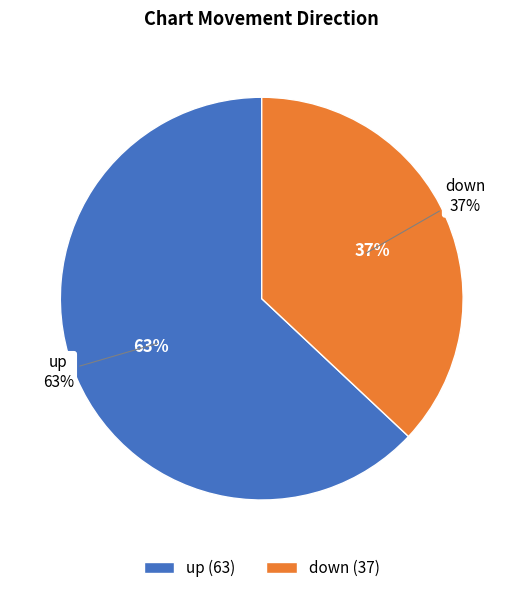

What is the change in value from up to down?

-26